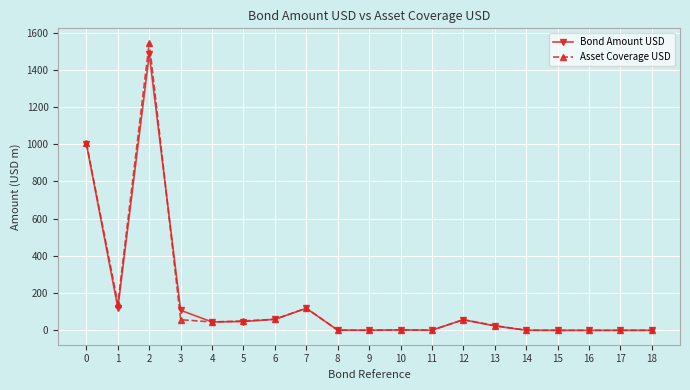

Is the value of Asset Coverage USD at 2 greater than the value of Bond Amount USD at 13?

Yes